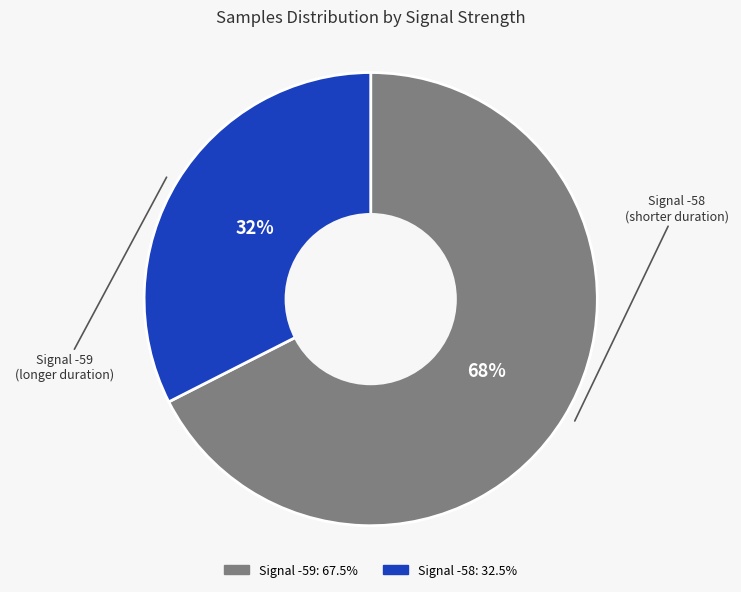

To the nearest percent, what is the average slice percentage?

50%